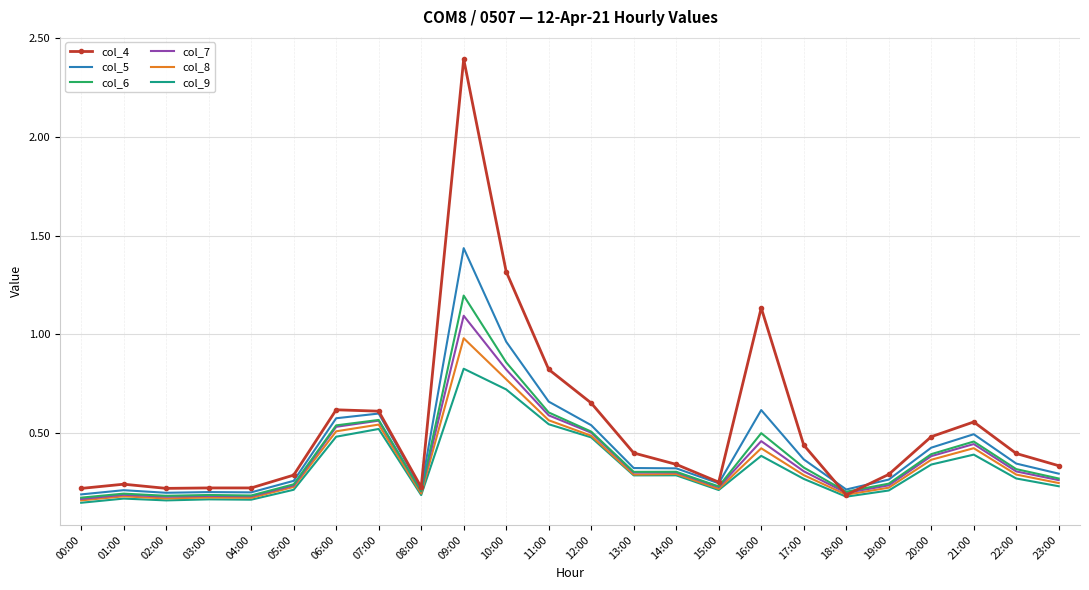

What is the maximum value for col_6?

1.2